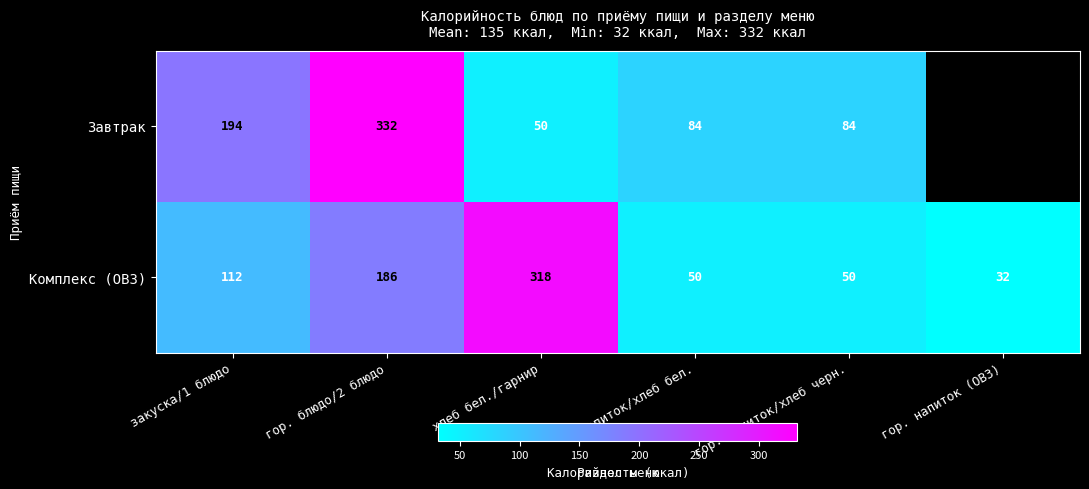

At which label is Комплекс (ОВЗ) closest to 175?

гор. блюдо/2 блюдо